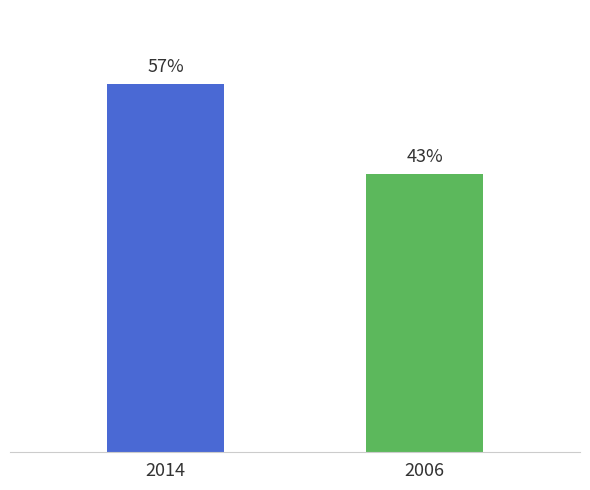

Rank the categories by value from lowest to highest.

2006, 2014